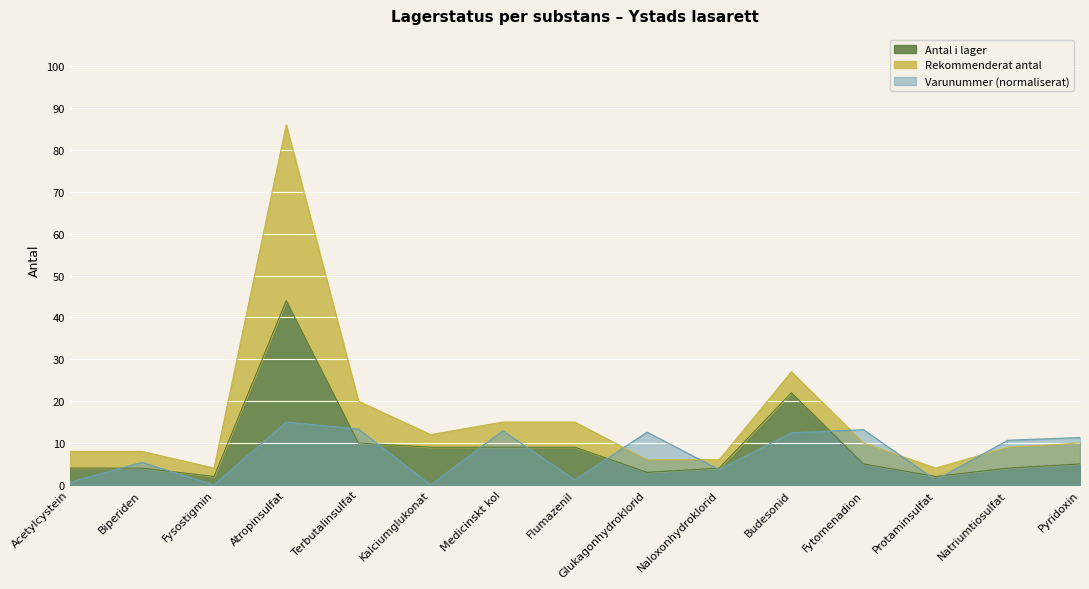

The value of Varunummer (normaliserat) at Natriumtiosulfat is 4.0. True or false?

False